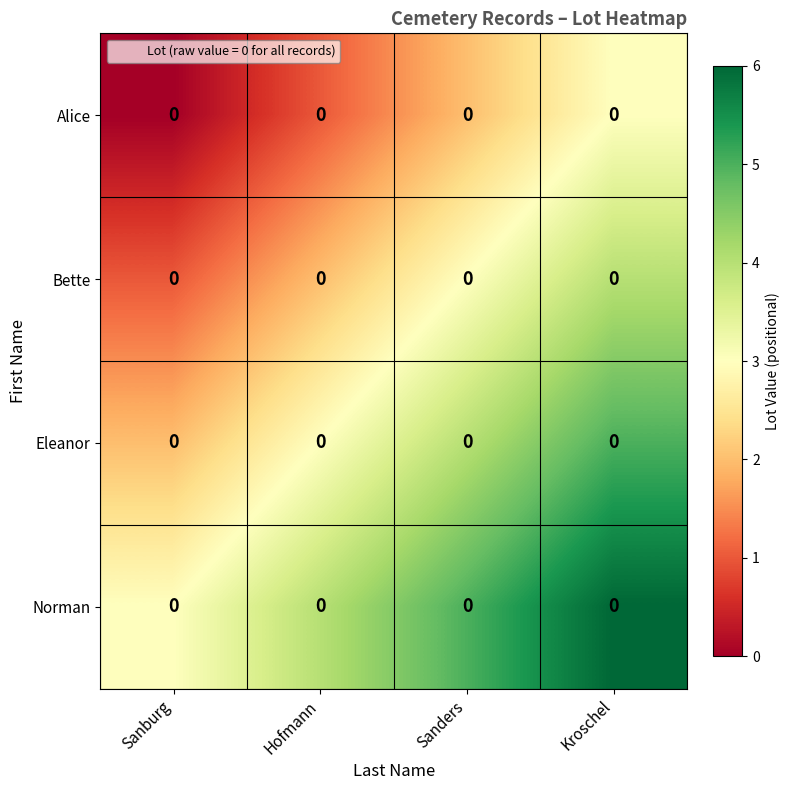

List the series in order of their peak value, highest first.

Norman, Eleanor, Bette, Alice